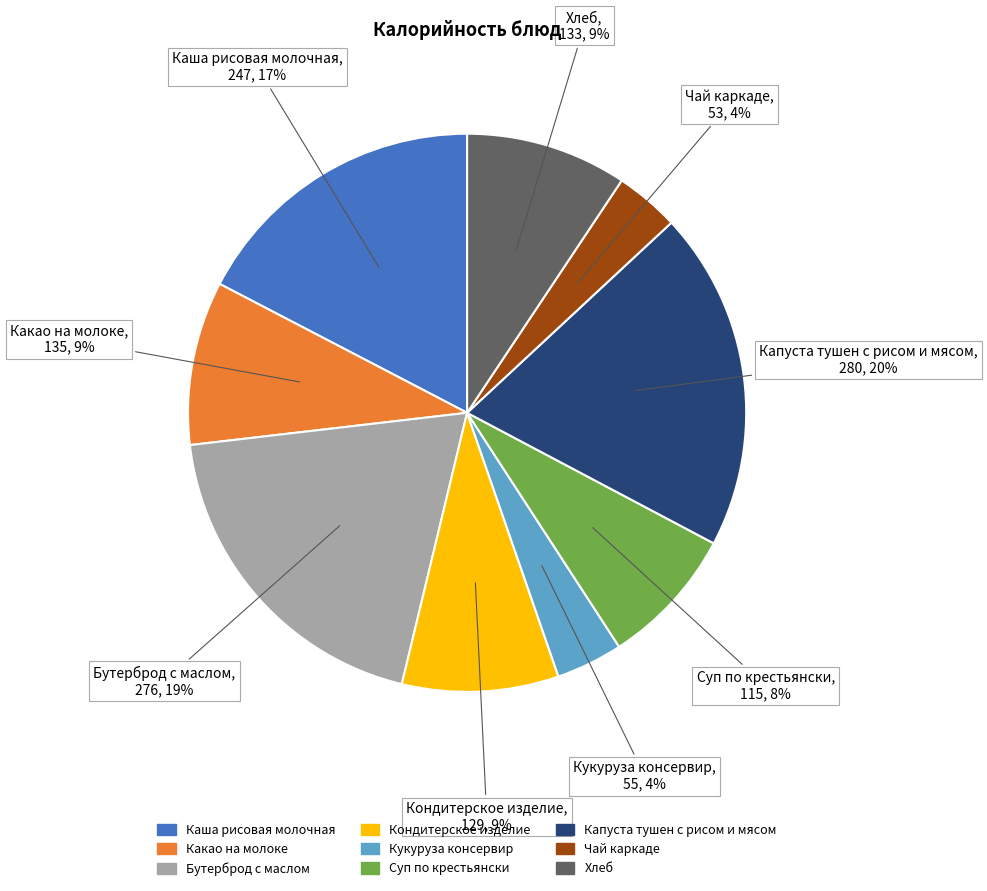

Approximately how many times larger is the value at Какао на молоке compared to Каша рисовая молочная?

0.5